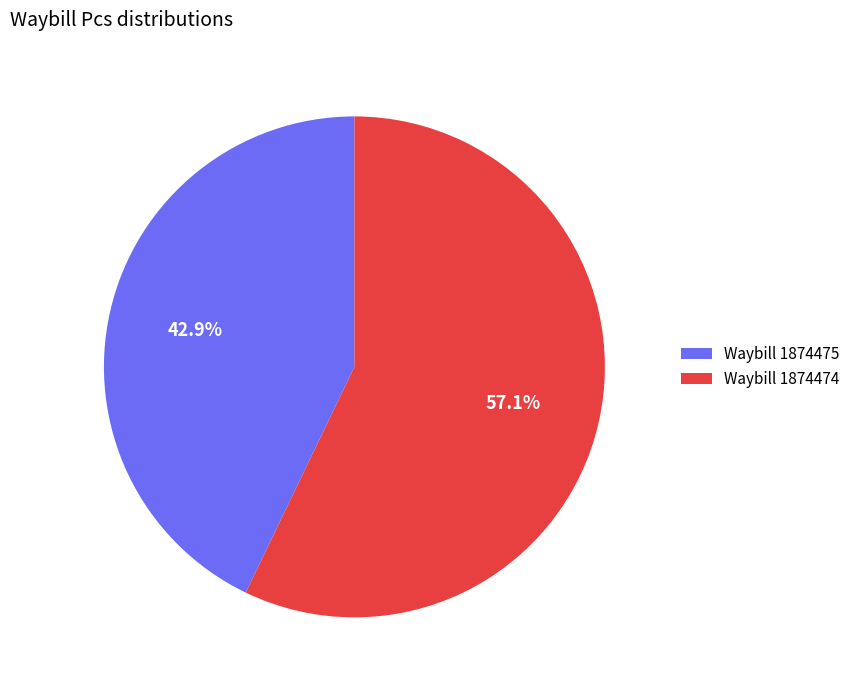

Is Waybill 1874475 the majority of the pie?

No